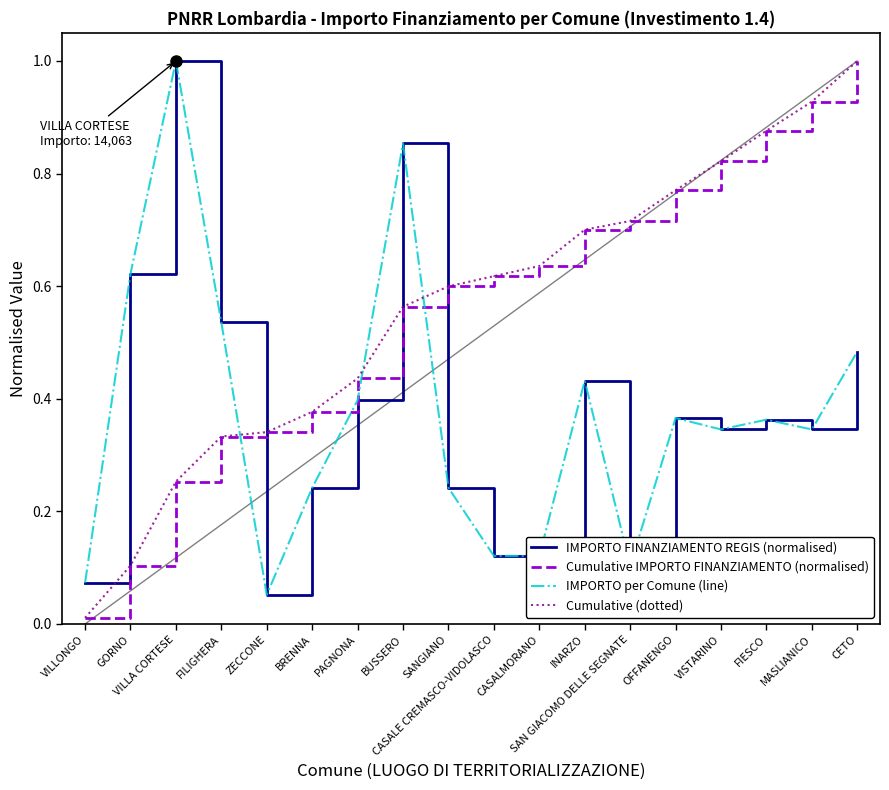

At which category is the sum across all series the highest?

CETO